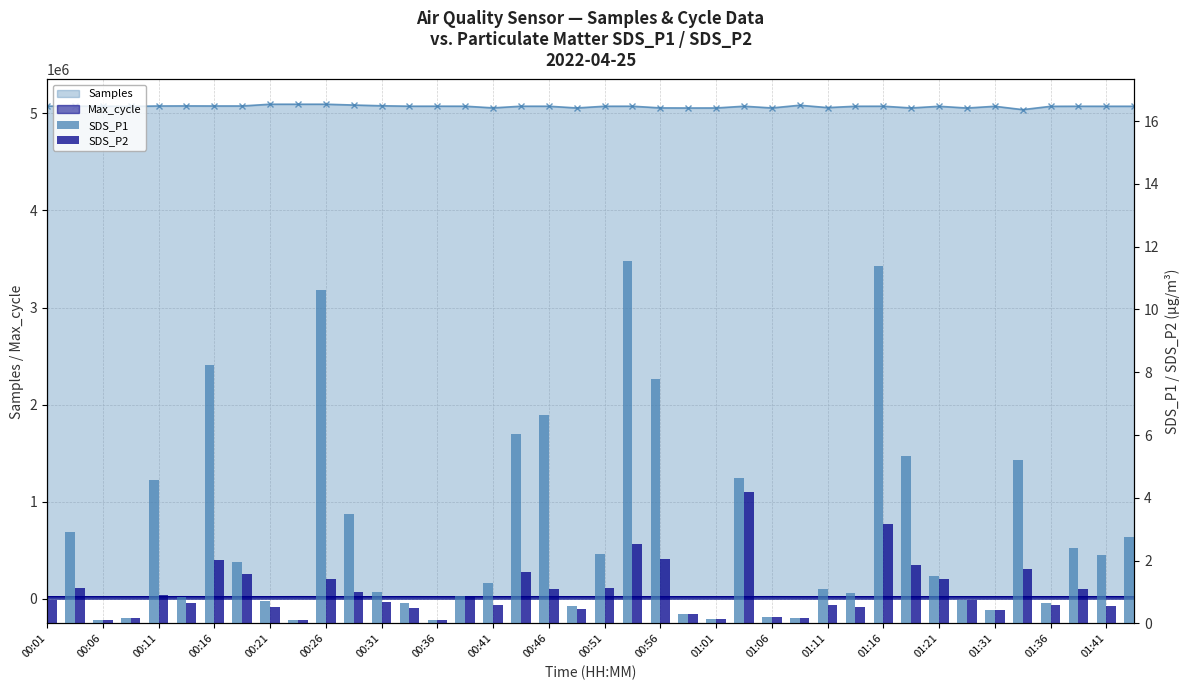

The value of SDS_P1 at 00:41 is 0.5. True or false?

False